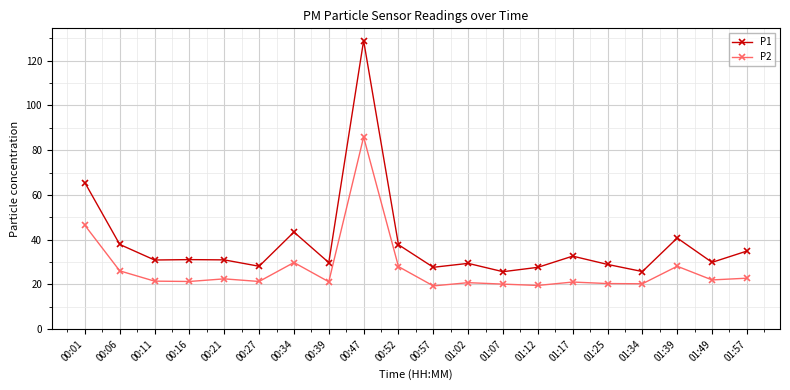

At how many categories does at least one series exceed 99?

1